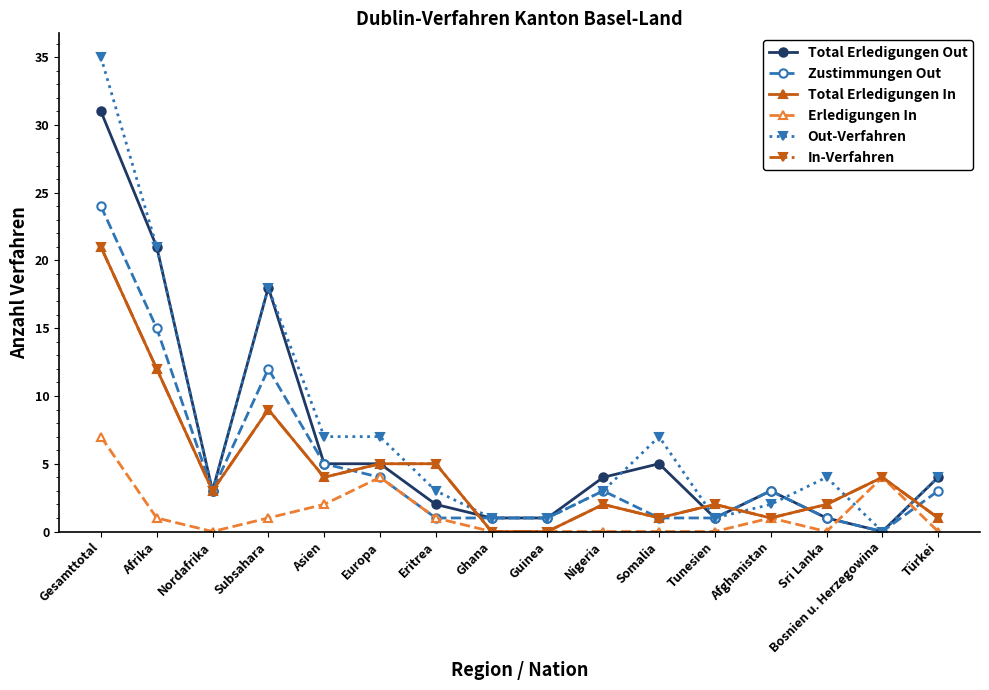

What are all the series names shown in the legend?

Total Erledigungen Out, Zustimmungen Out, Total Erledigungen In, Erledigungen In, Out-Verfahren, In-Verfahren